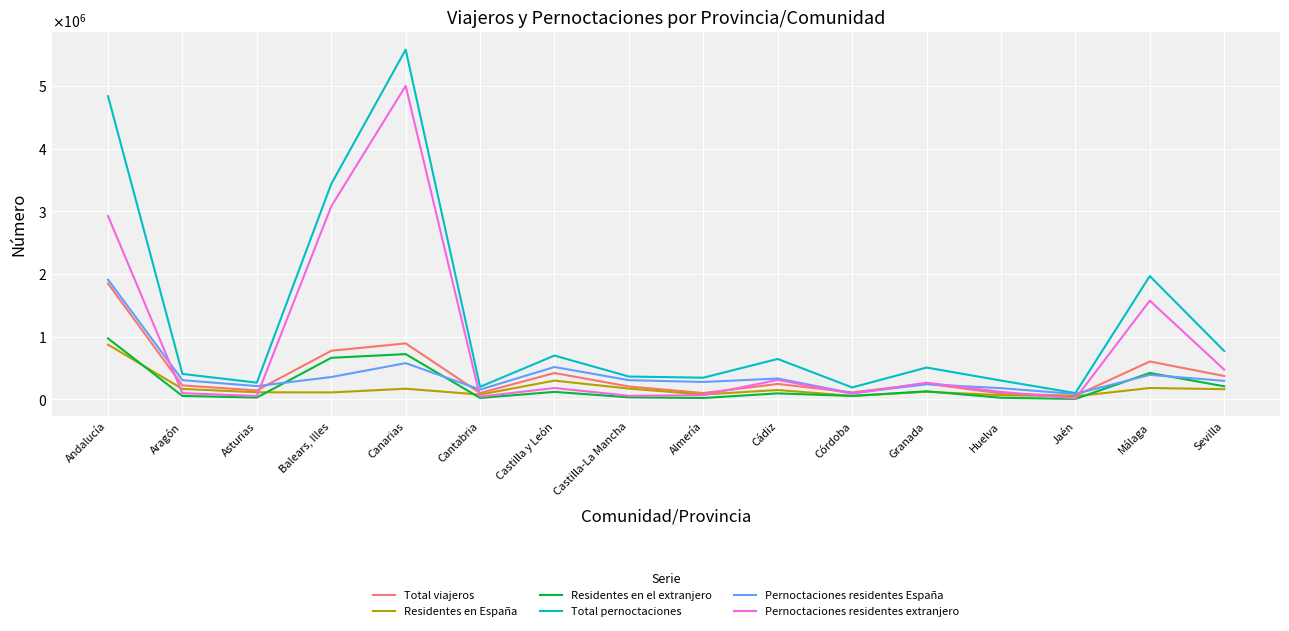

True or false: Total viajeros and Residentes en el extranjero intersect in this chart.

False